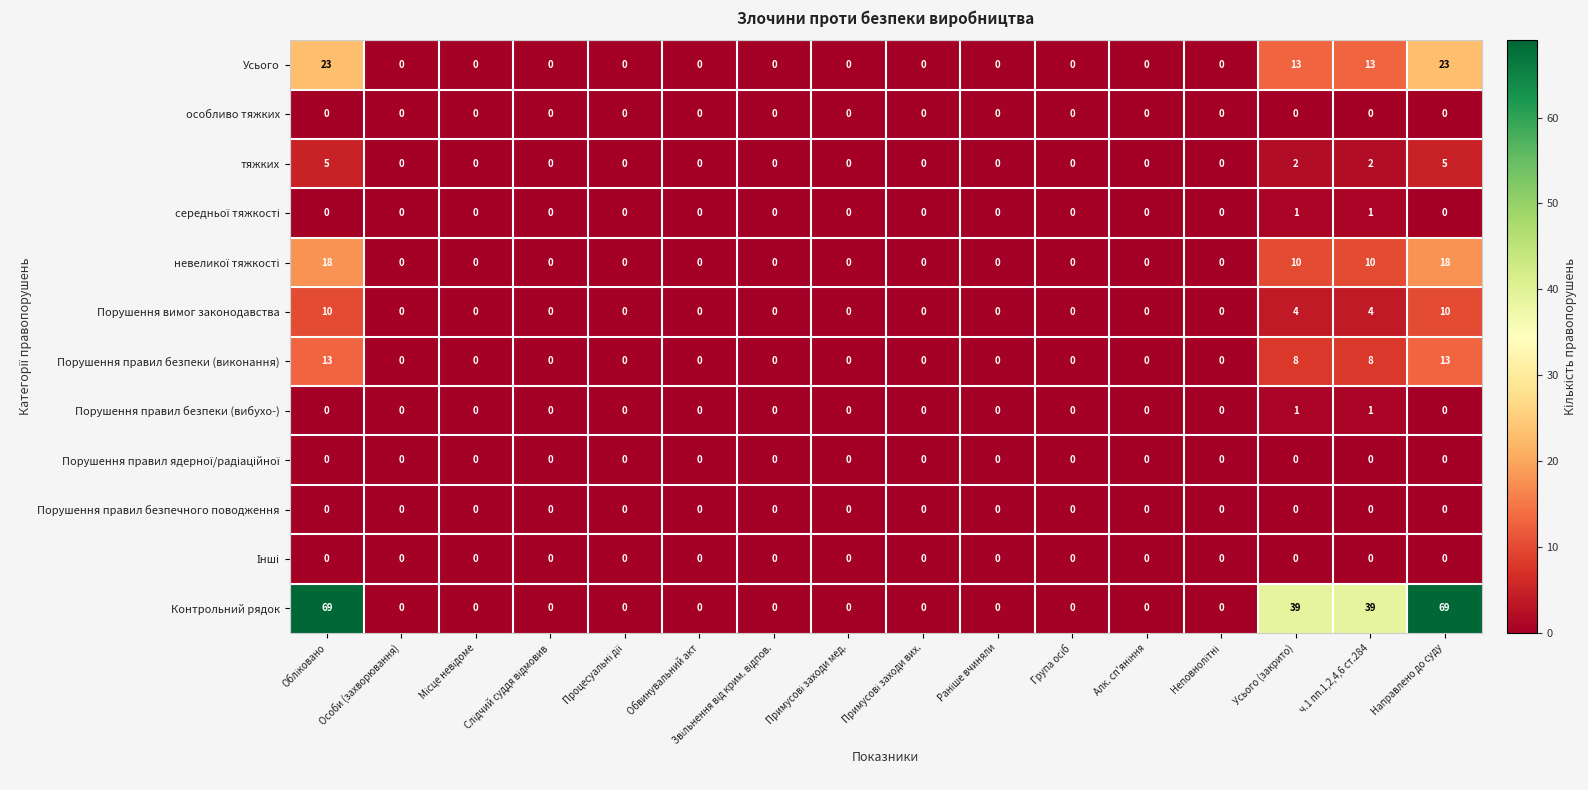

Which series has the widest spread of values?

Контрольний рядок